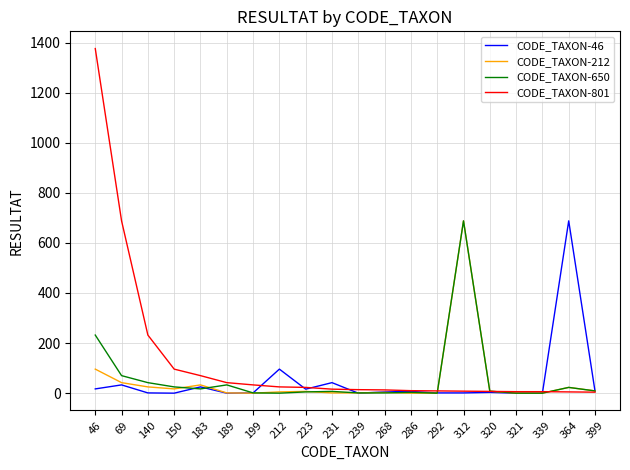

Which series has the largest total across all categories?

CODE_TAXON-801